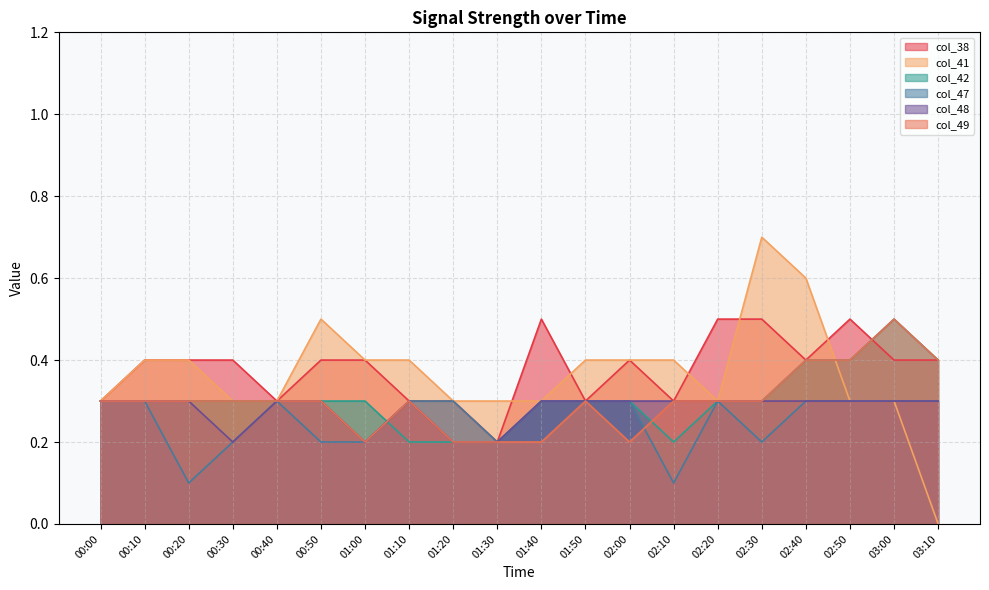

What is the maximum value shown in the chart?

0.7